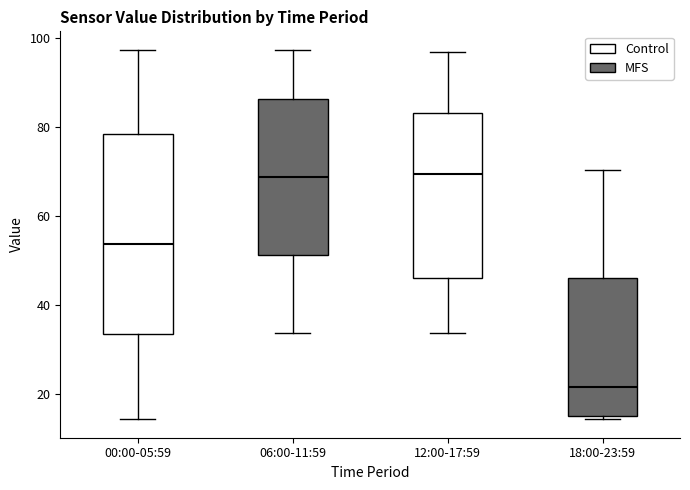

Comparing the boxes themselves (not the whiskers), which one is the tallest?

00:00-05:59